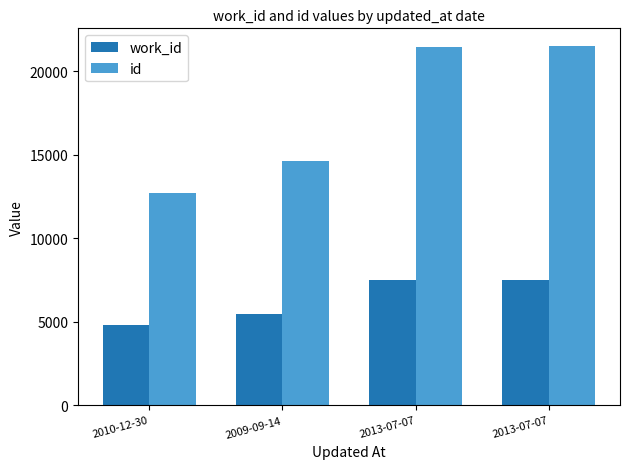

Does the chart contain any negative values?

No